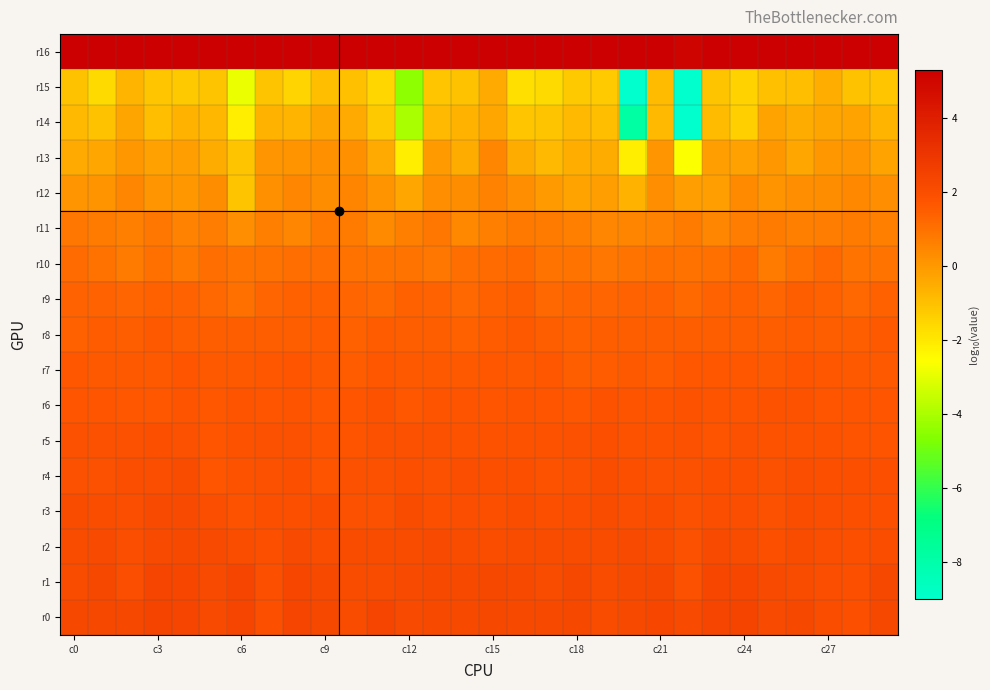

What is the minimum value shown in the chart?

-9.0